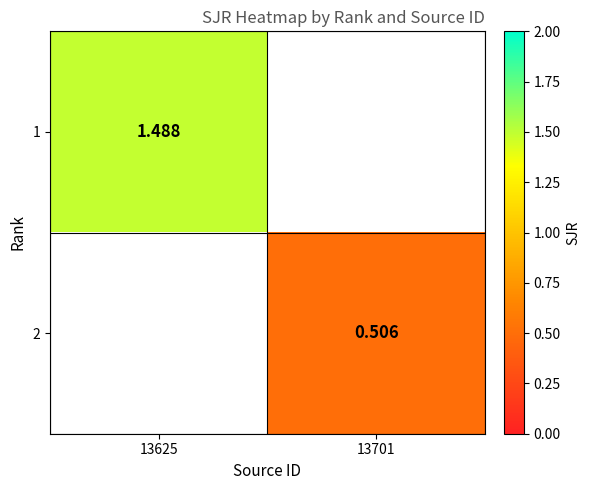

Is the value of 2 at 13625 greater than the value of 1 at 13701?

No